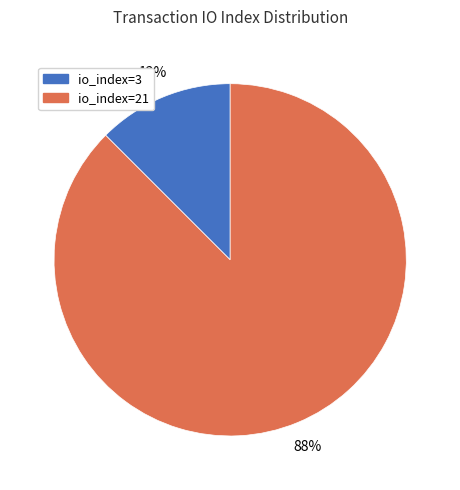

What is the largest slice in the pie chart?

io_index=21